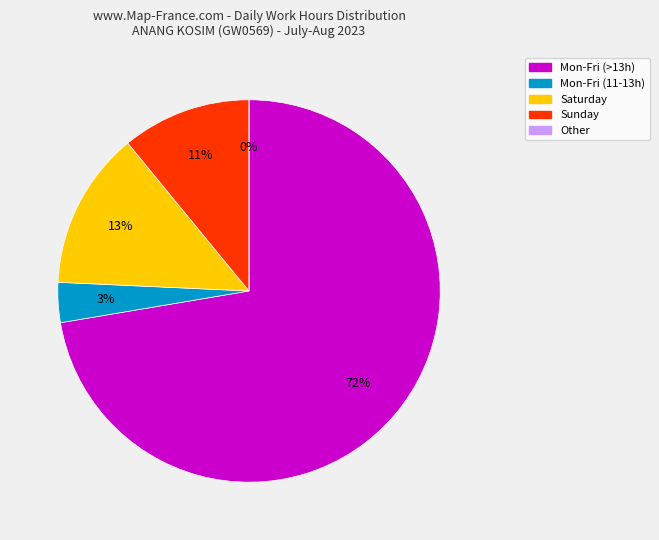

Do 11-Fri and 4-Fri together represent more than half of the pie?

No